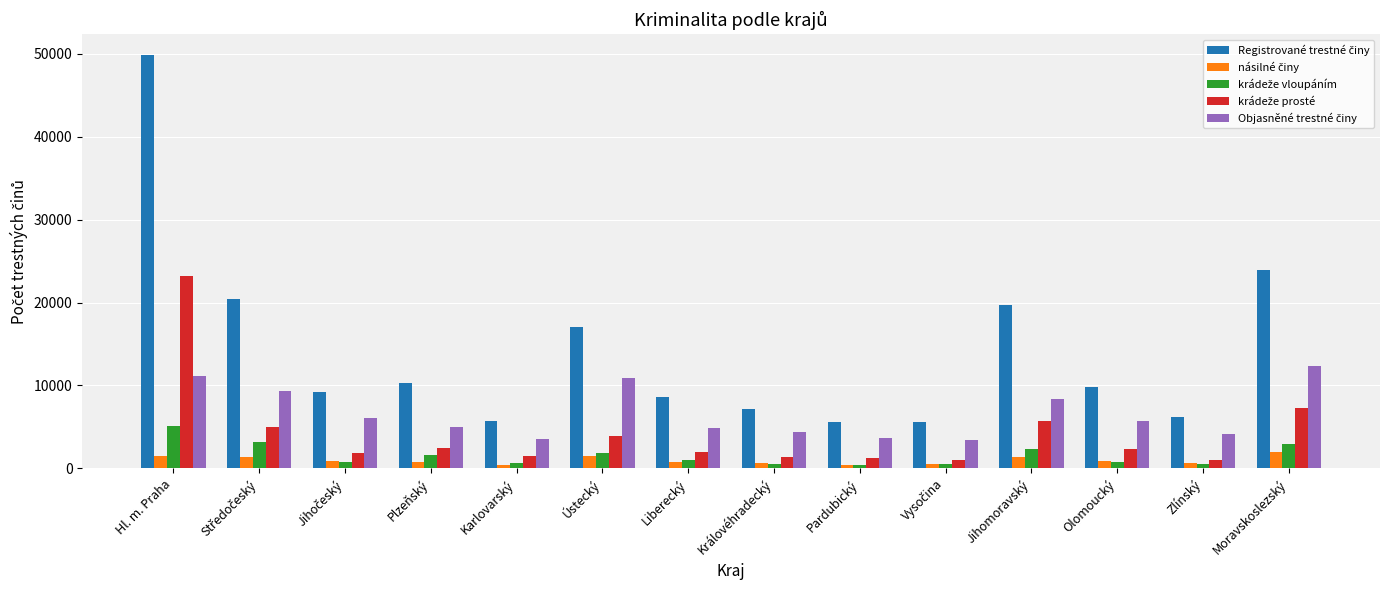

How many data points does each series have?

14